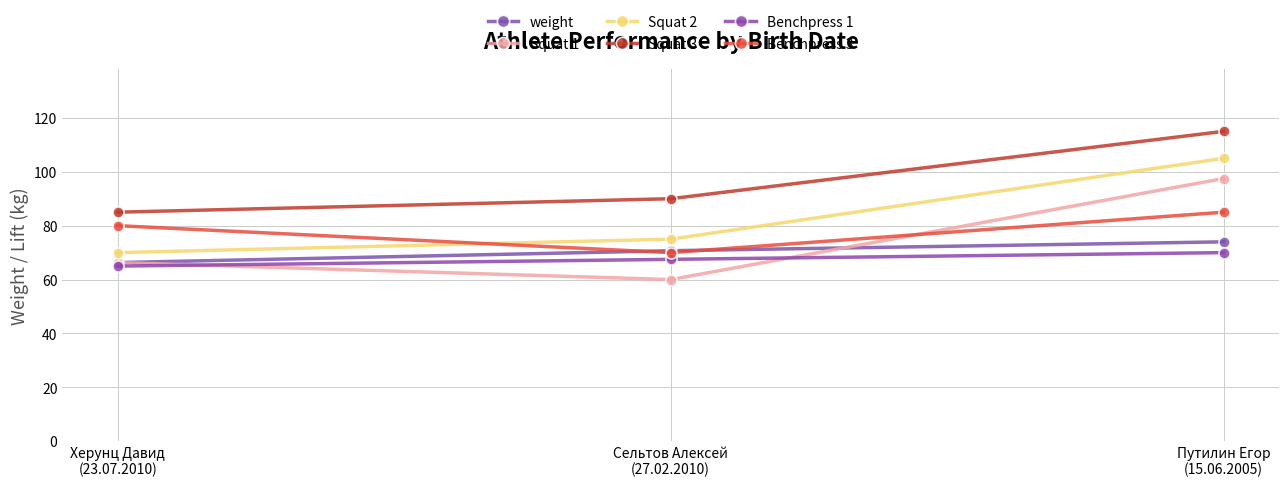

What is the difference between the maximum and second lowest values in the Squat 1 series?

31.2